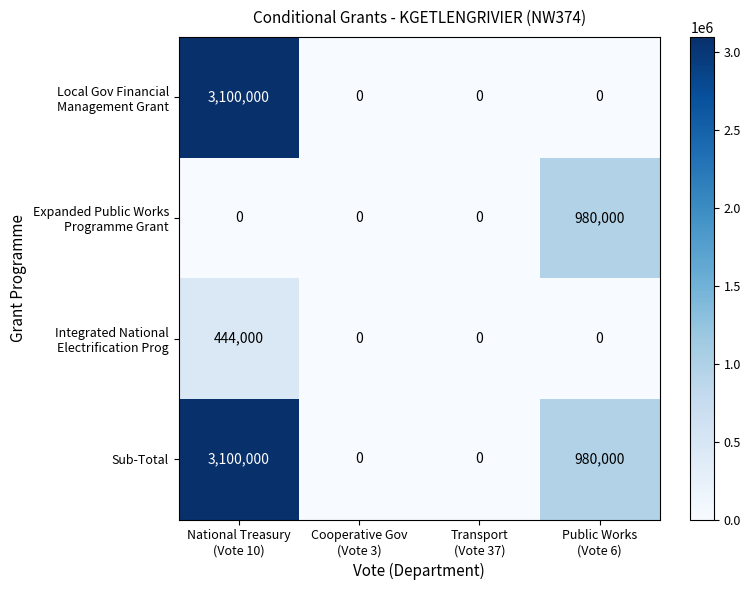

What is the difference between the maximum and second lowest values in the Sub-Total series?

3100000